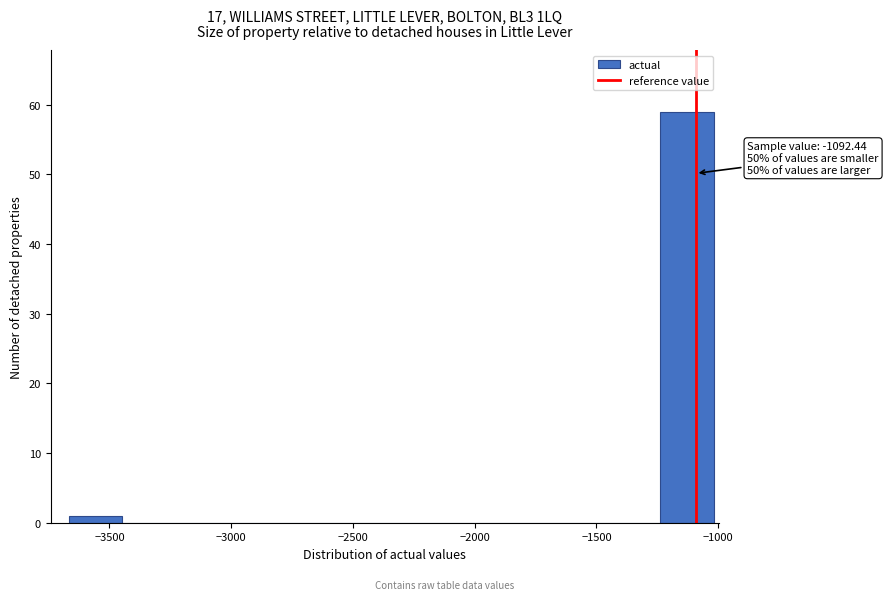

Over which range of the x-axis is the bar tallest?

-1250 to -1000